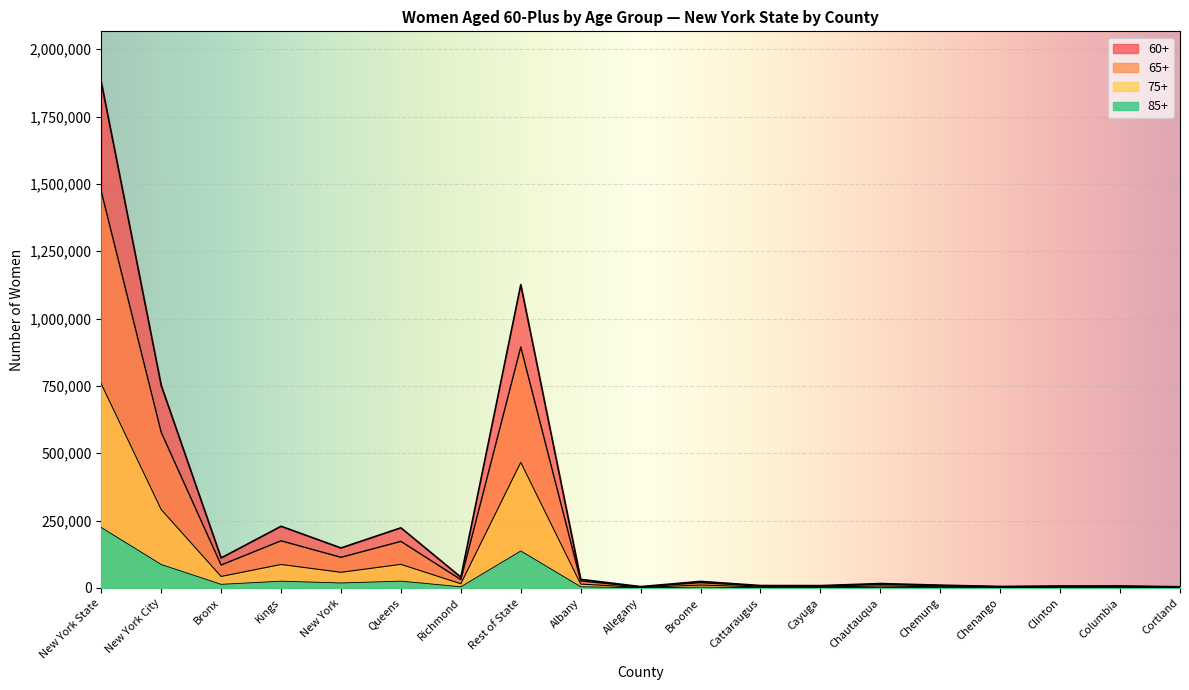

List the series in order of their peak value, lowest first.

85+, 75+, 65+, 60+